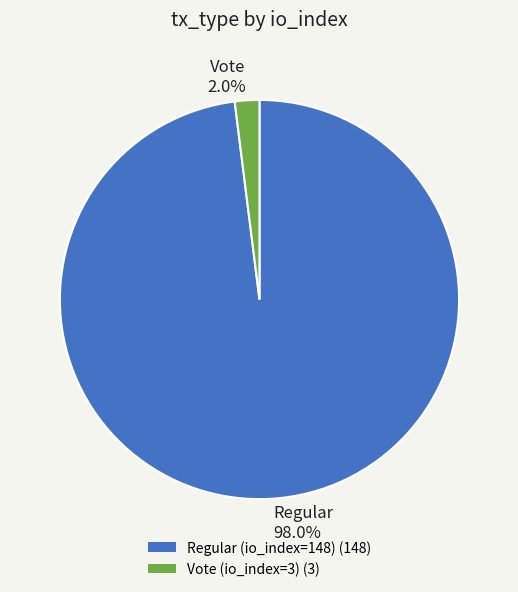

What is the total percentage of Regular 98.0% and Vote 2.0%?

100.0%